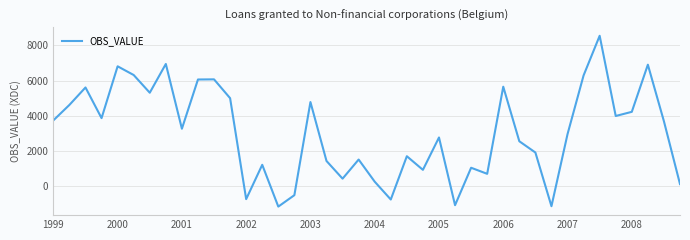

What is the difference between the maximum and minimum values?

9704.9